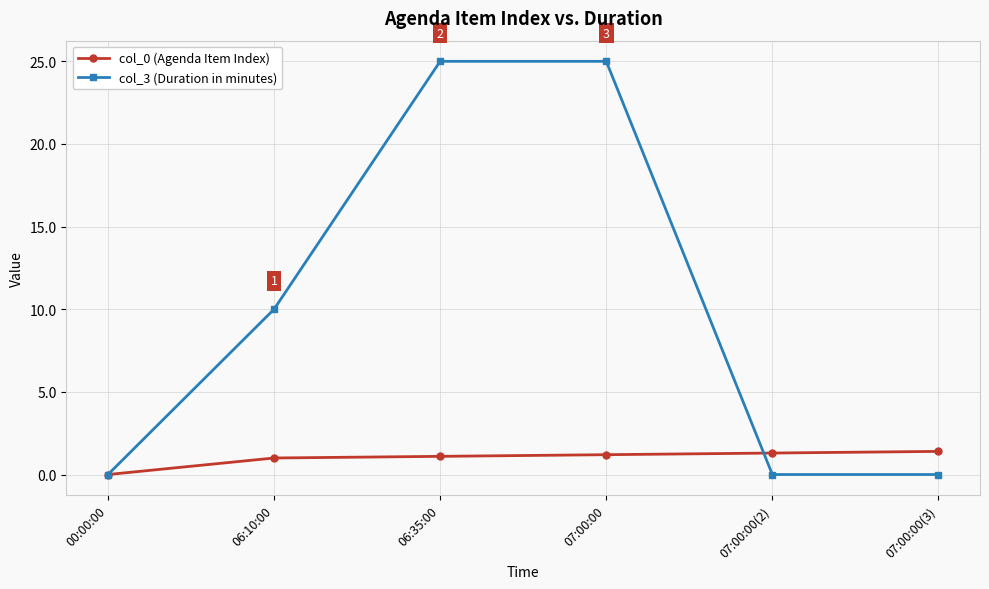

Rank the series at 07:00:00(2) from highest to lowest value.

col_0 (Agenda Item Index), col_3 (Duration in minutes)